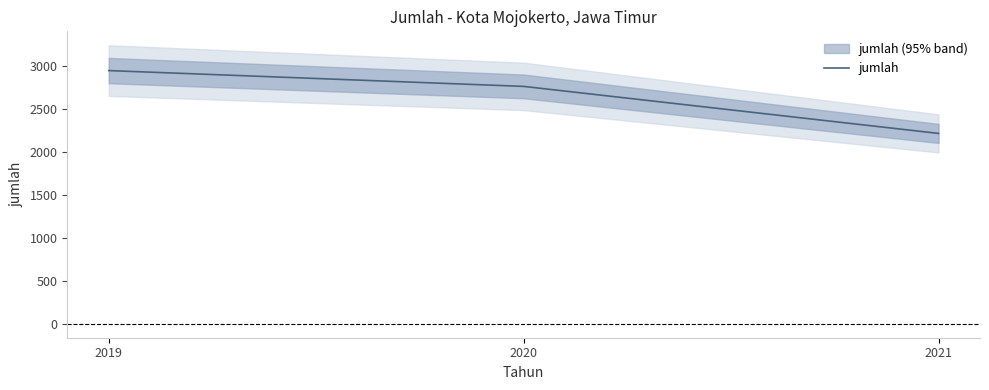

Reading left to right, list all the values displayed in this chart.

2946	2762	2215